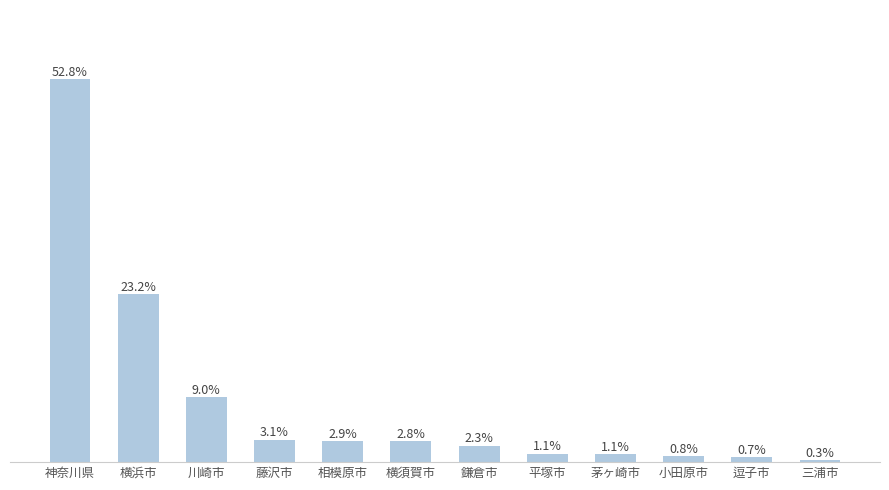

What is the label of the 2nd bar from the right?

逗子市